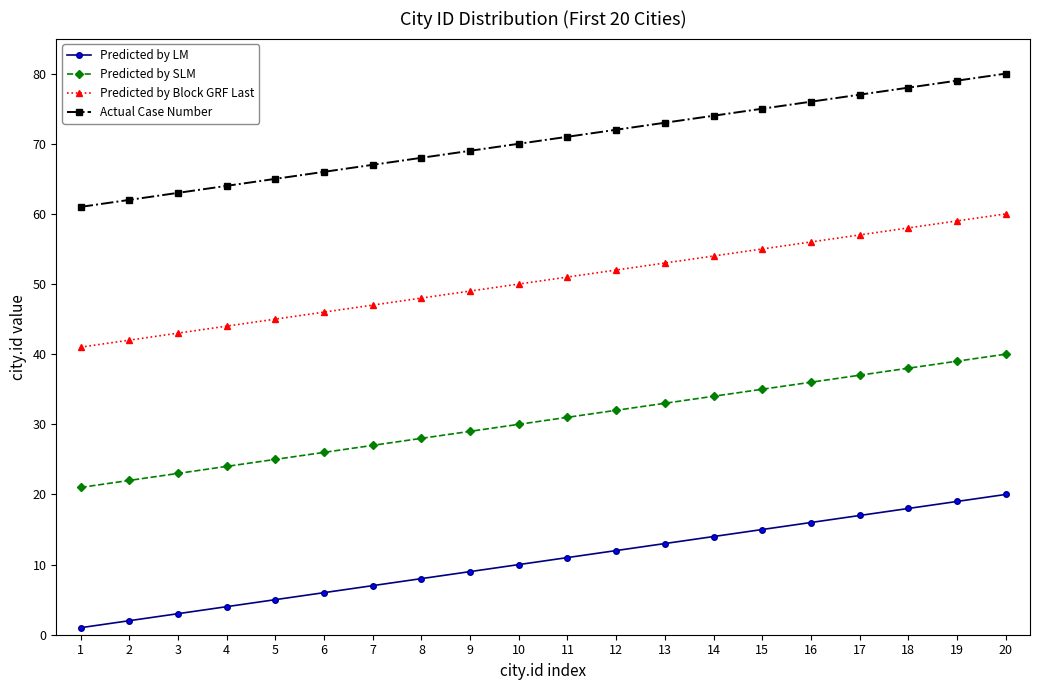

The value of Predicted by LM at 11 is 6. True or false?

False